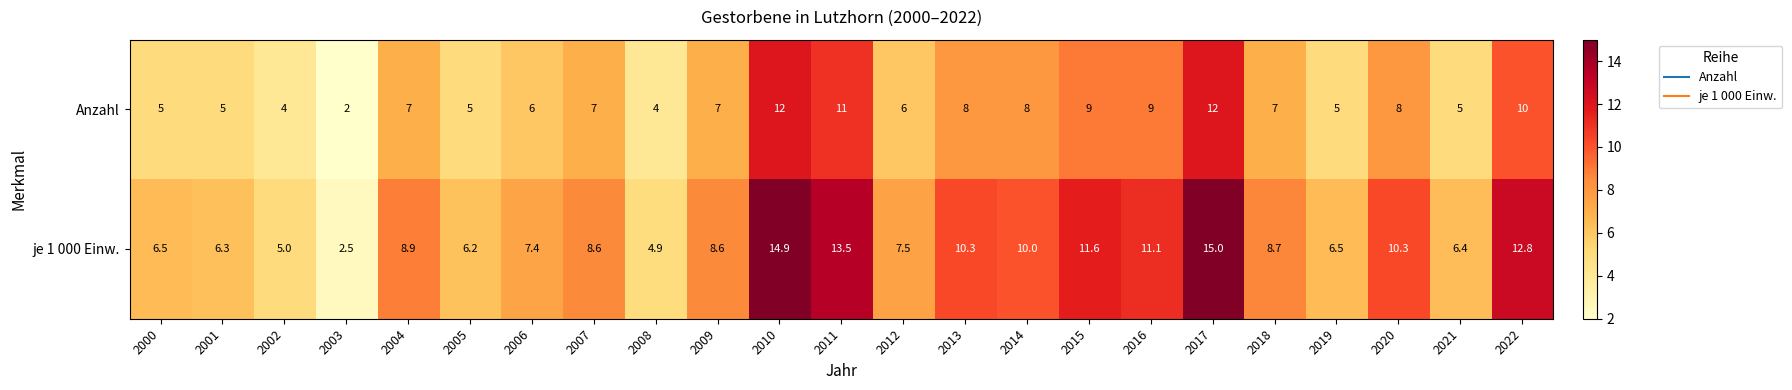

True or false: Anzahl has a value of 5.0 at 2005.

True